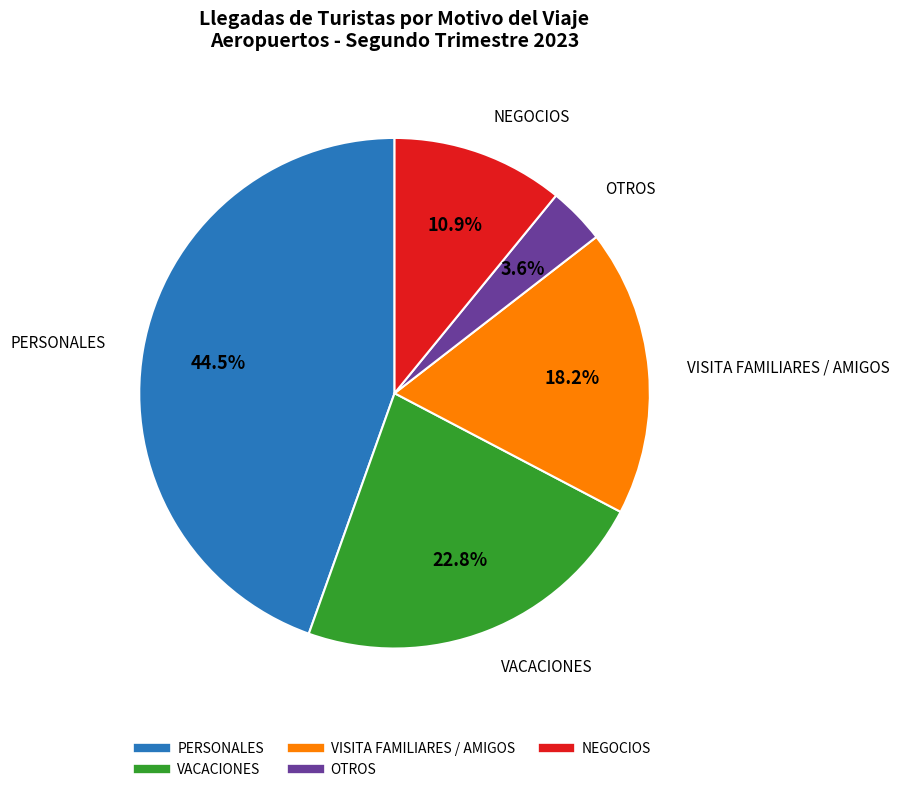

Which category has the smallest portion of the pie?

OTROS